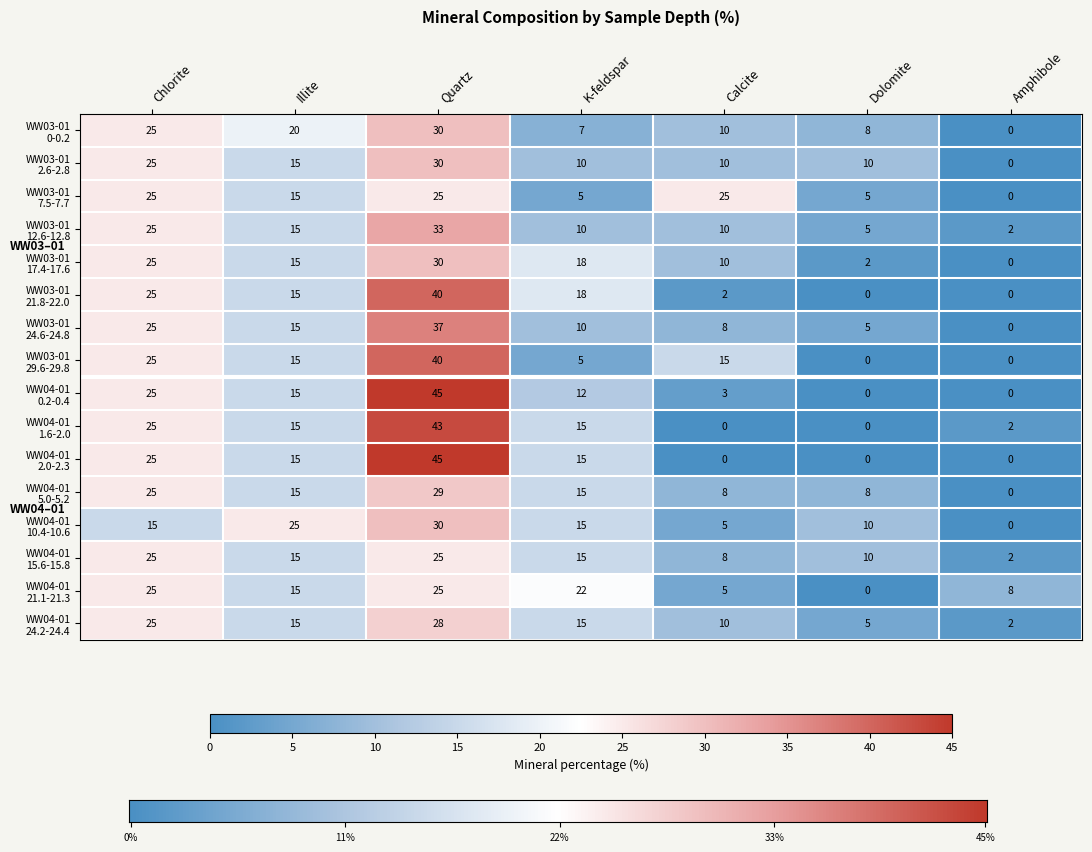

Which label corresponds to the largest value in the chart?

Quartz